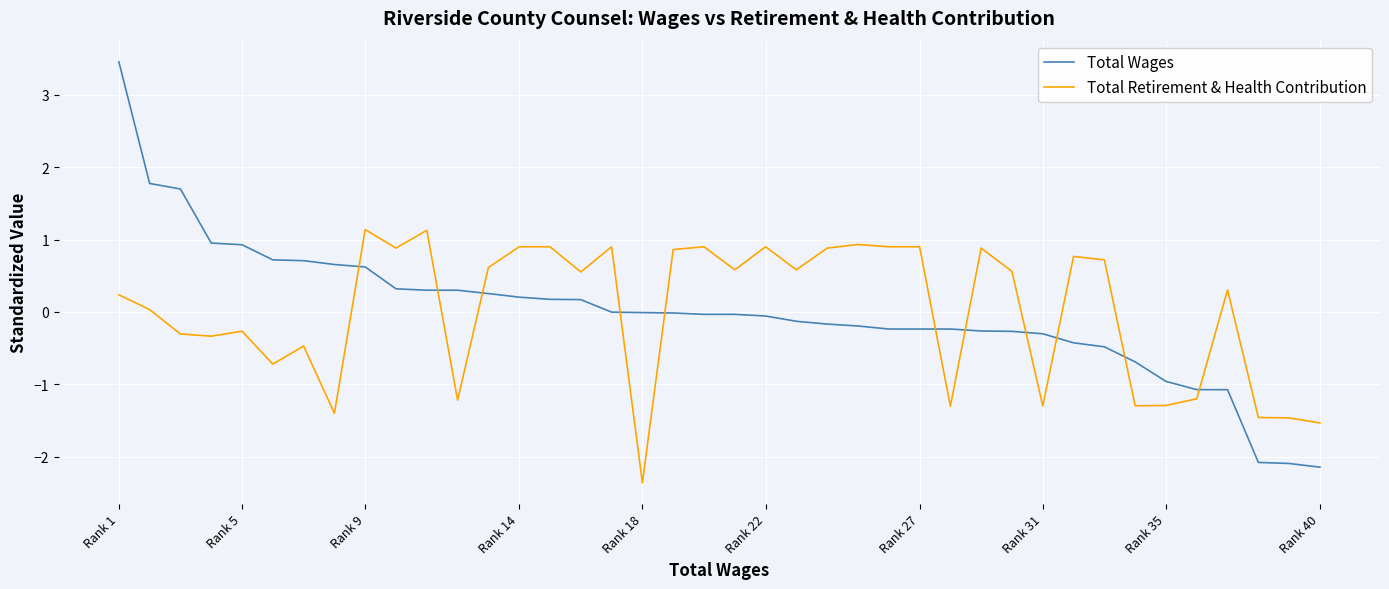

True or false: Total Retirement & Health Contribution has more than 2 interior local peaks.

True